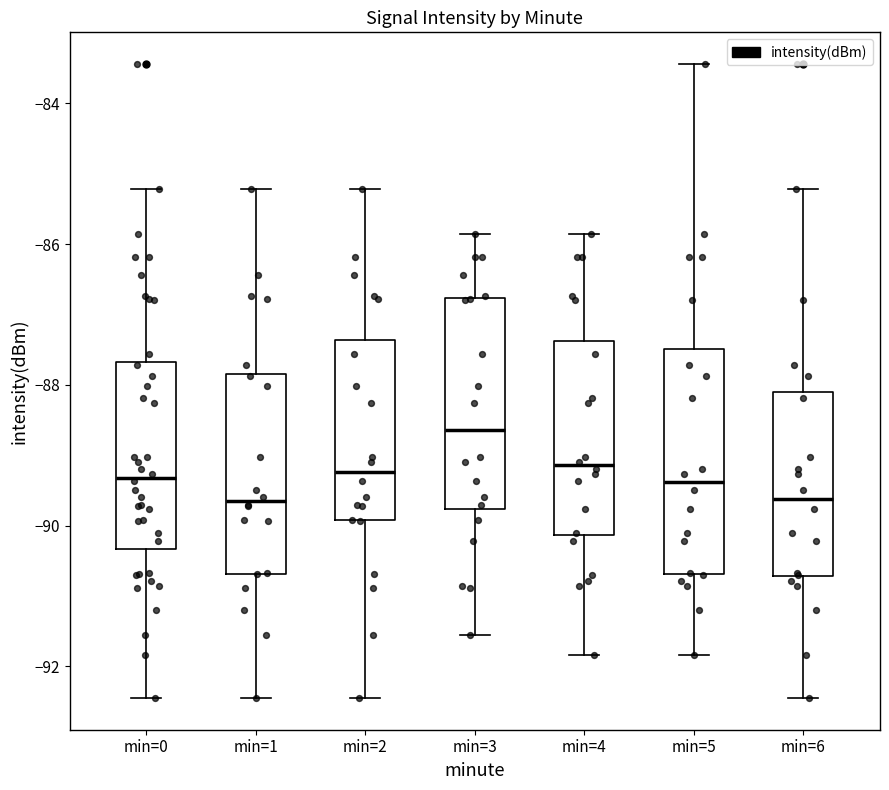

Reading left to right, transcribe this box plot: for each box, give where its median line is, the range the box spans, and where its two whiskers end, as read against the y-axis. The values are not printed on the chart, so give them approximately, as read against the axis.

min=0: median -89.4, box -90.4 to -87.6, whiskers -92.4 to -85.2
min=1: median -89.6, box -90.6 to -87.8, whiskers -92.4 to -85.2
min=2: median -89.2, box -90.0 to -87.4, whiskers -92.4 to -85.2
min=3: median -88.6, box -89.8 to -86.8, whiskers -91.6 to -85.8
min=4: median -89.2, box -90.2 to -87.4, whiskers -91.8 to -85.8
min=5: median -89.4, box -90.6 to -87.4, whiskers -91.8 to -83.4
min=6: median -89.6, box -90.8 to -88.2, whiskers -92.4 to -85.2